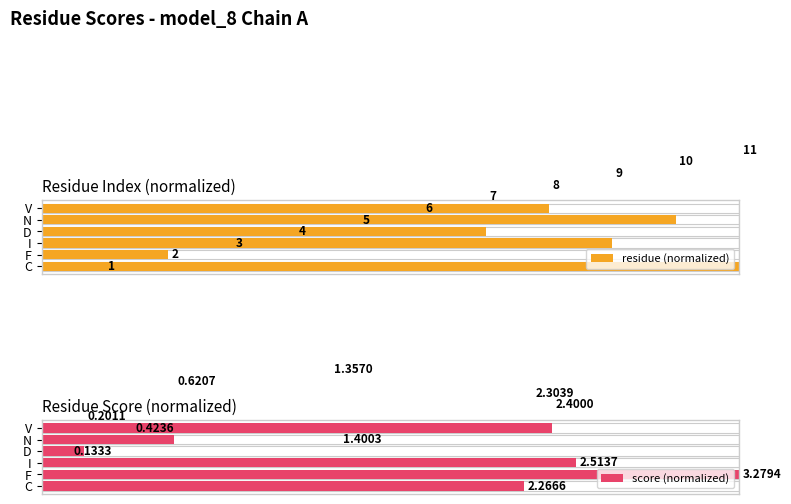

What is the difference between the maximum and minimum values in the residue (normalized) series?

90.9